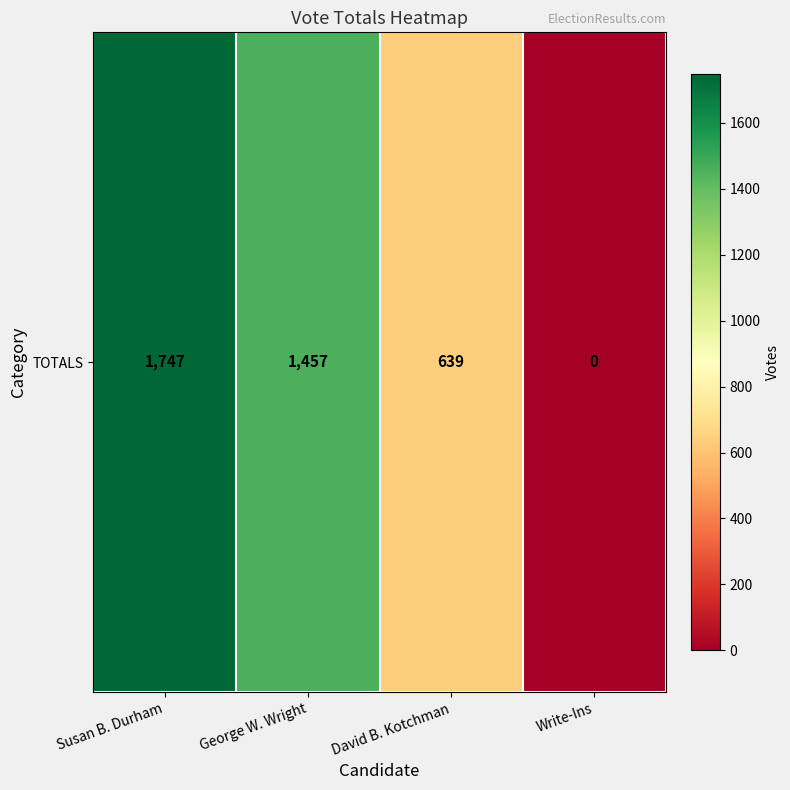

At which label is the value closest to 873?

David B. Kotchman